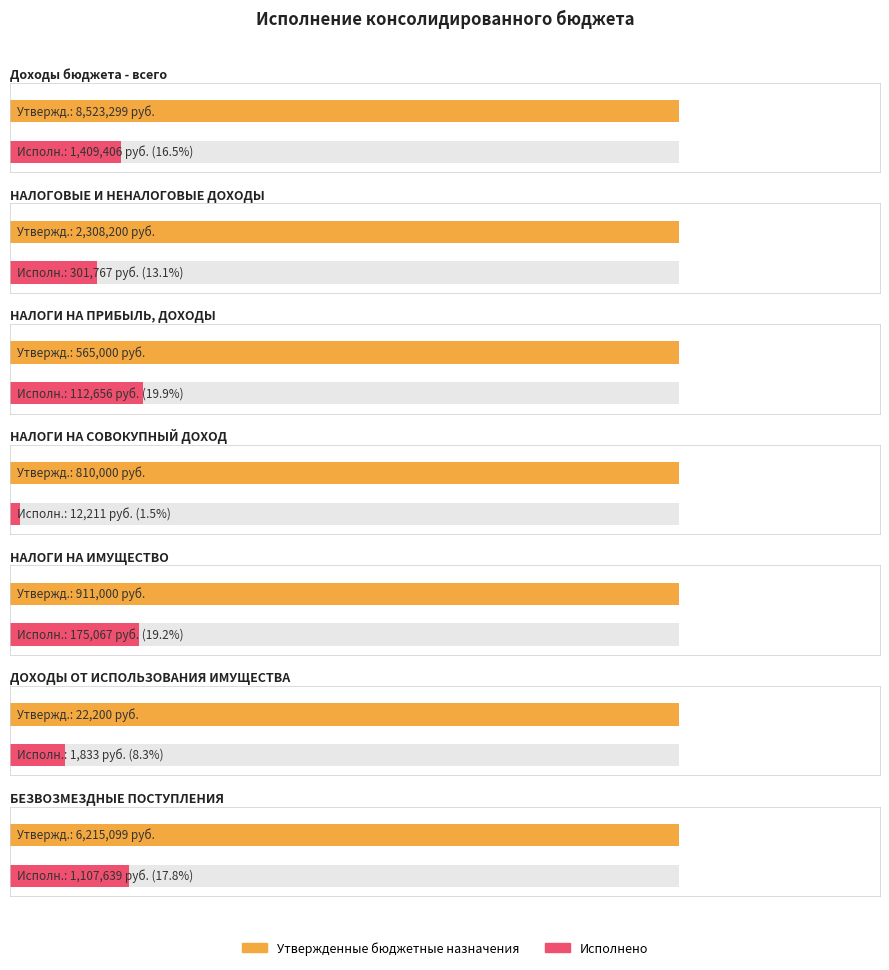

The Исполнено series shows 1409406.1 at Доходы бюджета - всего. True or false?

True